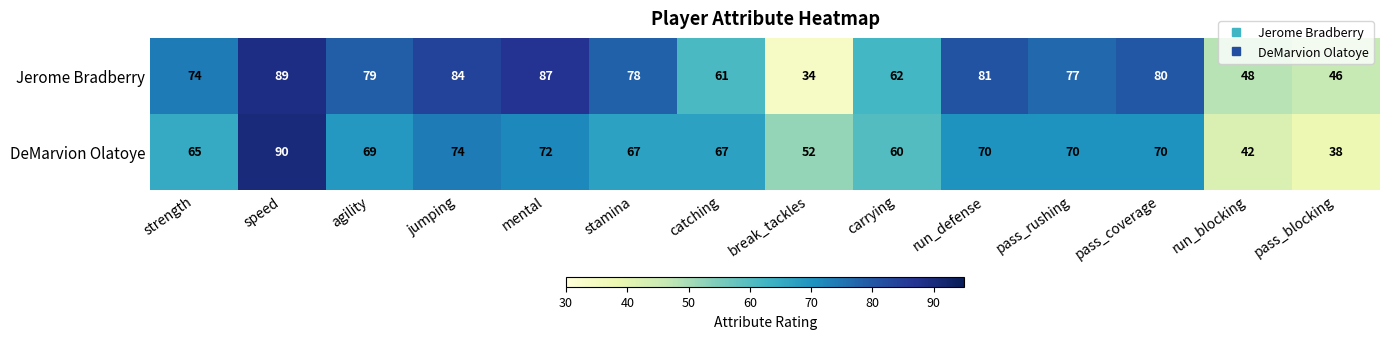

The DeMarvion Olatoye series shows 15 at catching. True or false?

False